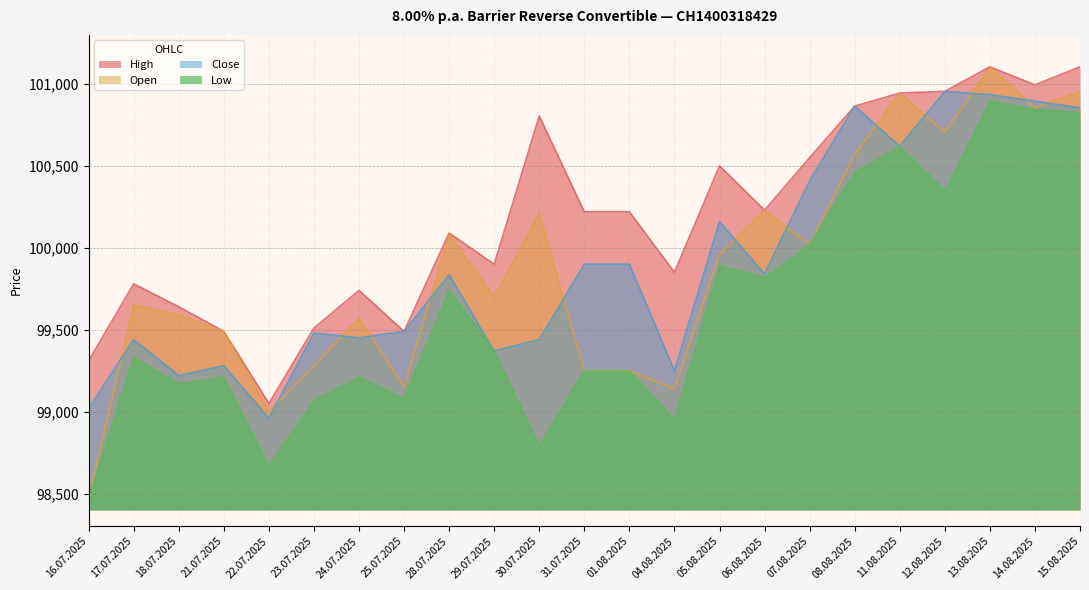

What is the difference between the highest and lowest values at 30.07.2025?

2015